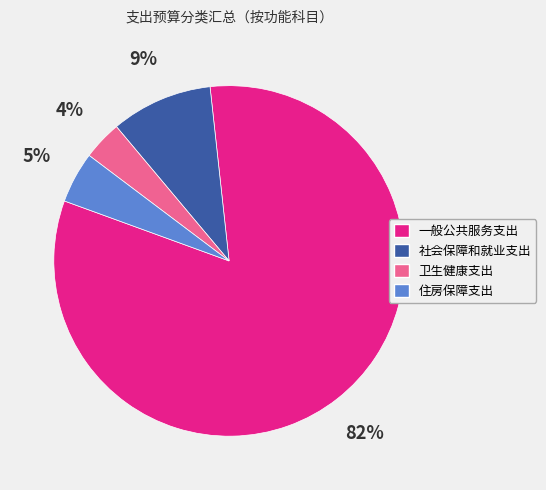

How many segments does this pie chart have?

4